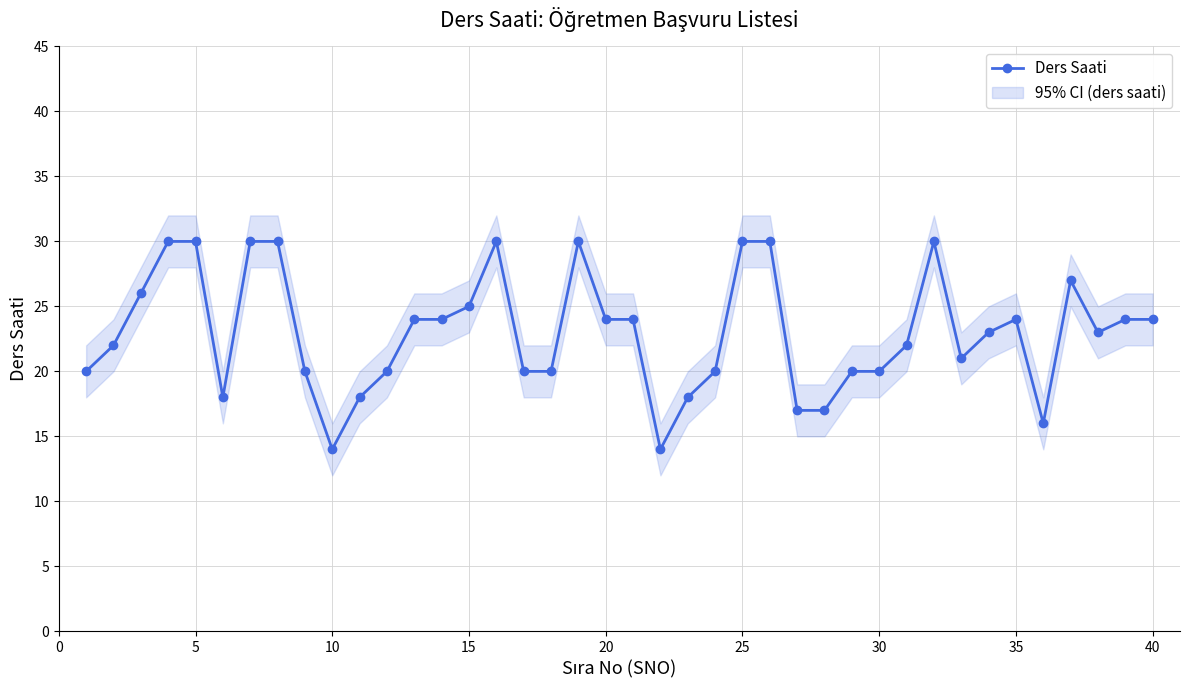

True or false: Ders Saati has a value of 41 at 20.

False